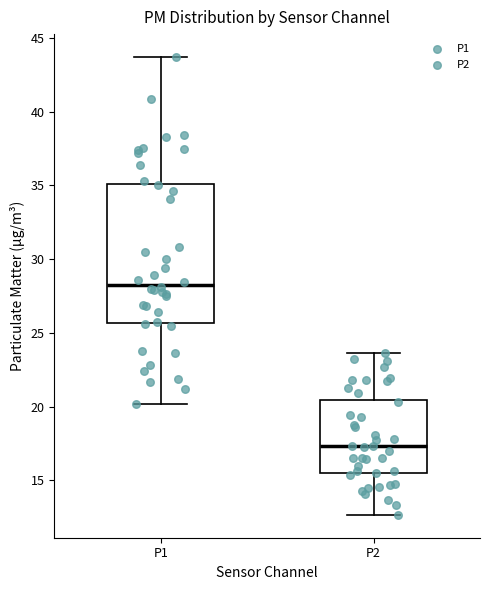

Reading left to right, transcribe this box plot: for each box, give where its median line is, the range the box spans, and where its two whiskers end, as read against the y-axis. The values are not printed on the chart, so give them approximately, as read against the axis.

P1: median 28.5, box 25.5 to 35.0, whiskers 20.0 to 43.5
P2: median 17.5, box 15.5 to 20.5, whiskers 12.5 to 23.5